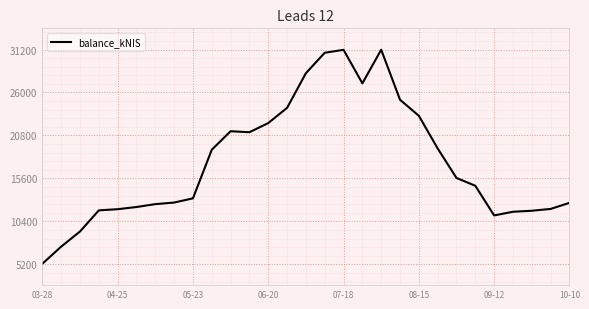

What is the difference between the maximum and minimum values?

25904.2